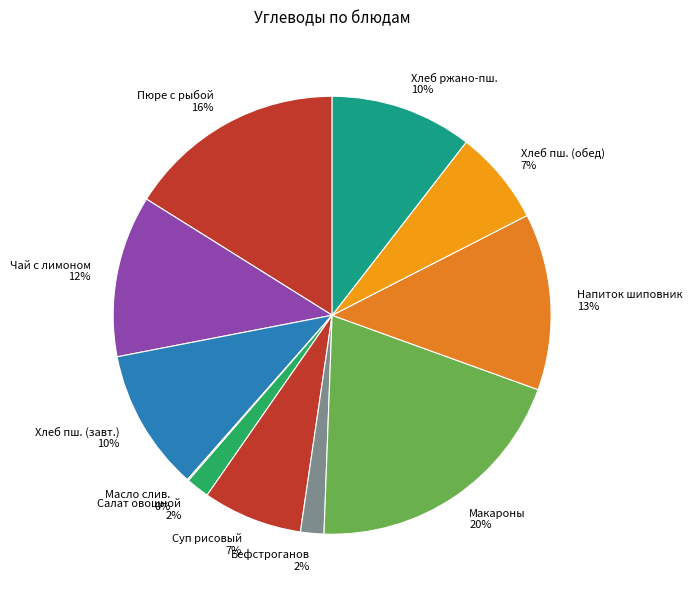

Approximately how many times larger is the value at Макароны 20% compared to Чай с лимоном 12%?

1.7